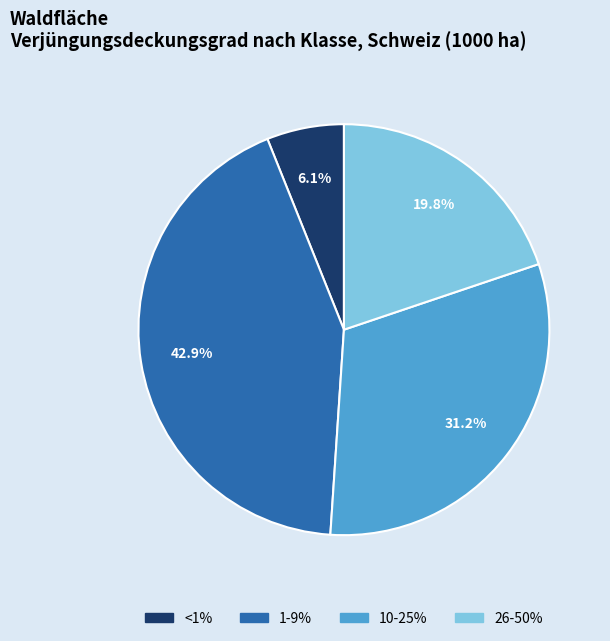

What percentage is the 10-25% slice, to the nearest percent?

31%